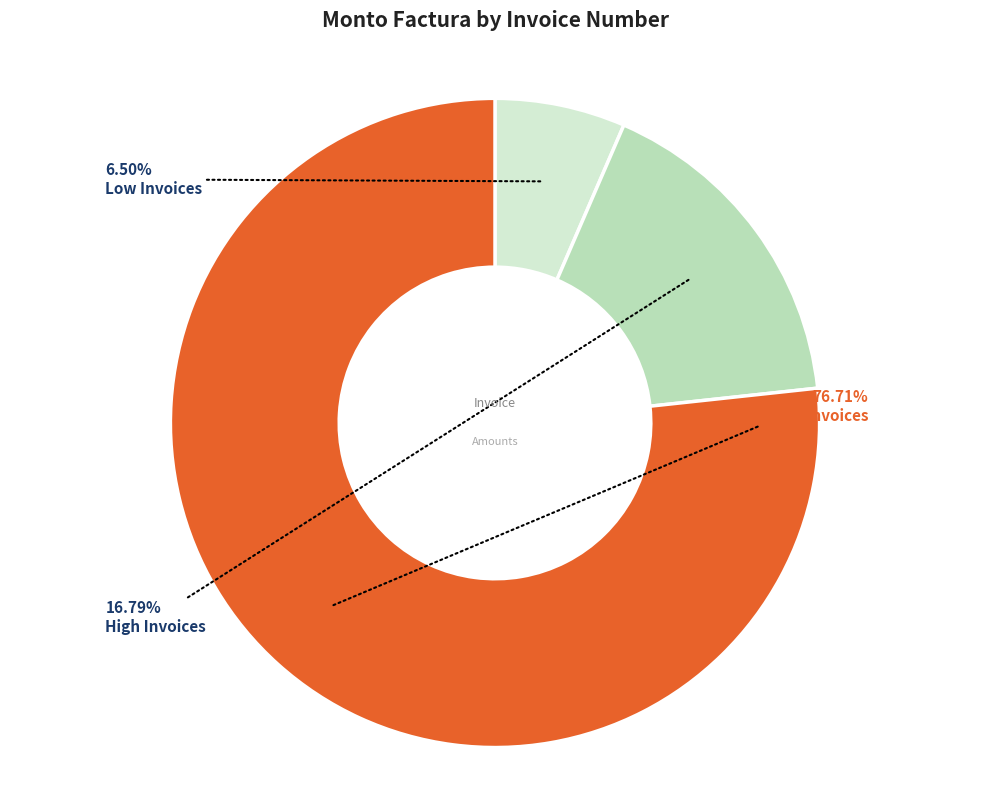

Does any single category account for the majority?

Yes